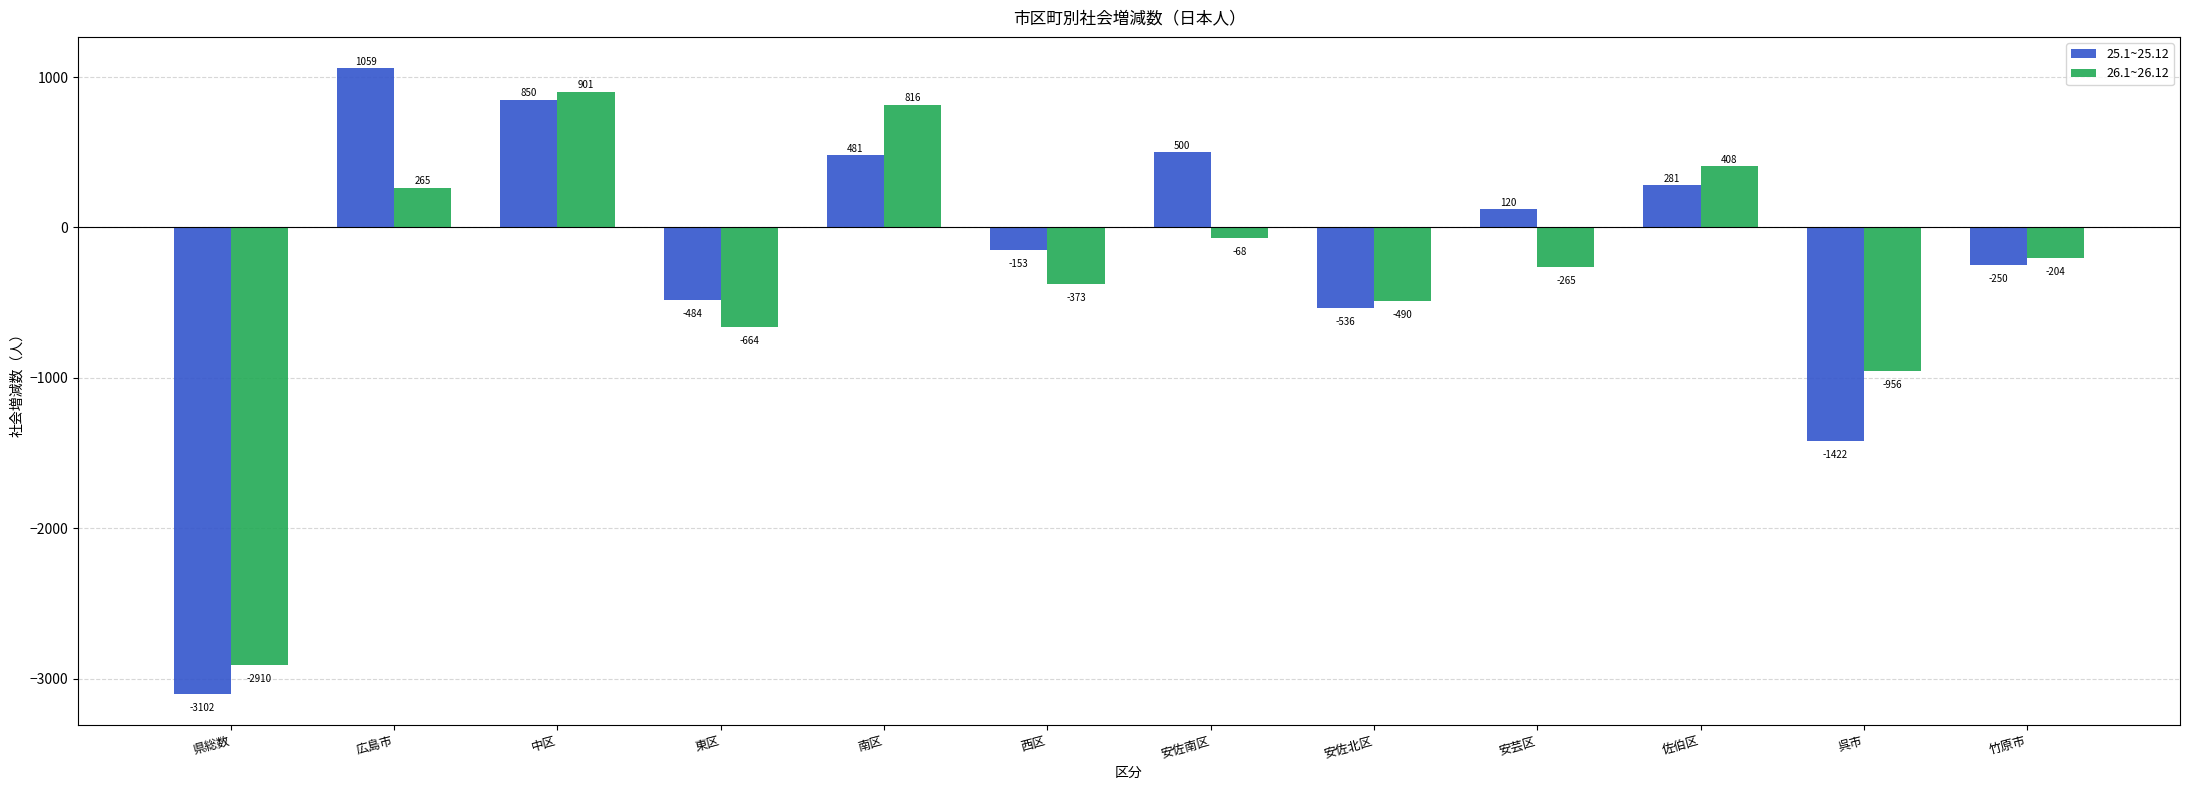

How many bars are there in total?

24